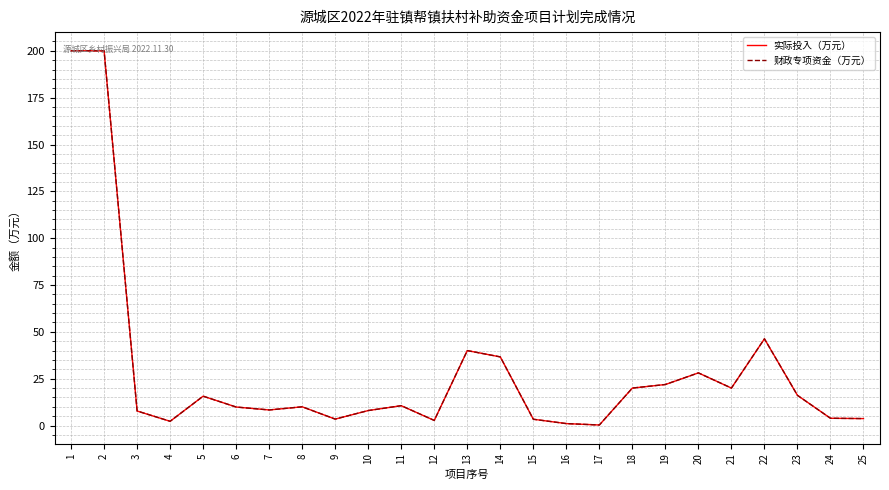

Reading left to right, what are all the values shown in this chart?

实际投入（万元）: 200.0	200.0	7.8	2.3	15.7	9.9	8.3	10.0	3.4	8.0	10.6	2.7	40.0	36.6	3.4	1.0	0.3	20.0	21.9	28.1	20.0	46.3	16.1	3.9	3.7
财政专项资金（万元）: 200.0	200.0	7.8	2.3	15.7	9.9	8.3	10.0	3.4	8.0	10.6	2.7	40.0	36.6	3.4	1.0	0.3	20.0	21.9	28.1	20.0	46.3	16.1	3.9	3.7